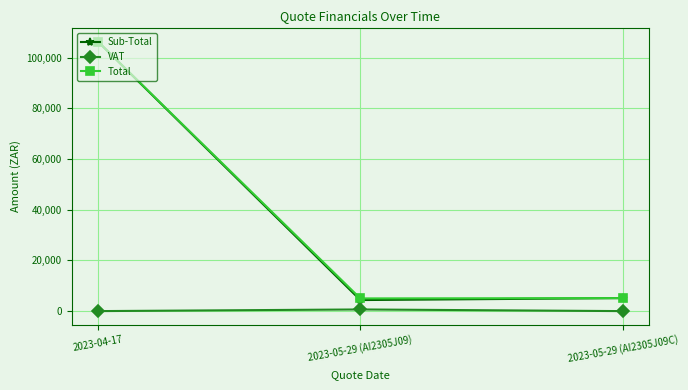

How many categories are shown in the chart?

3